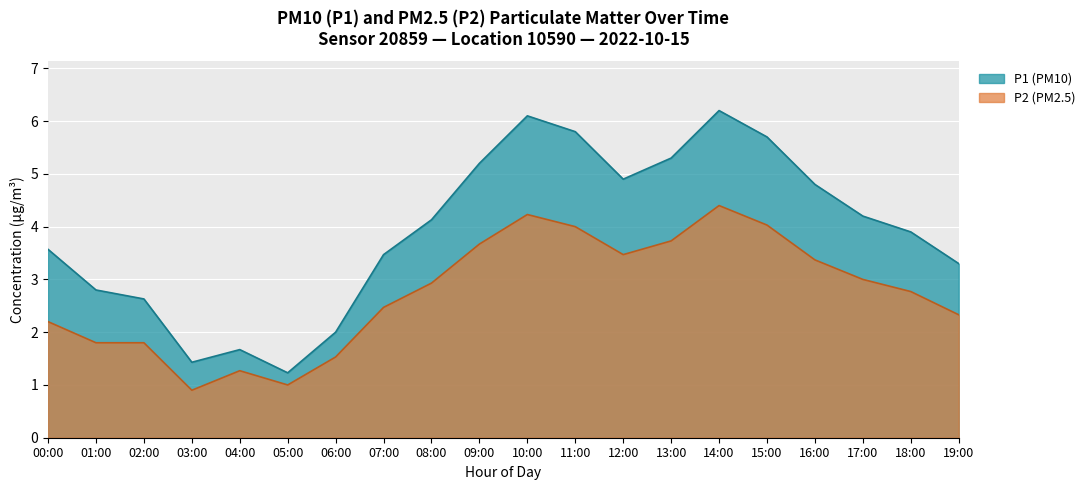

What is the total value across all series at 14:00?

10.6